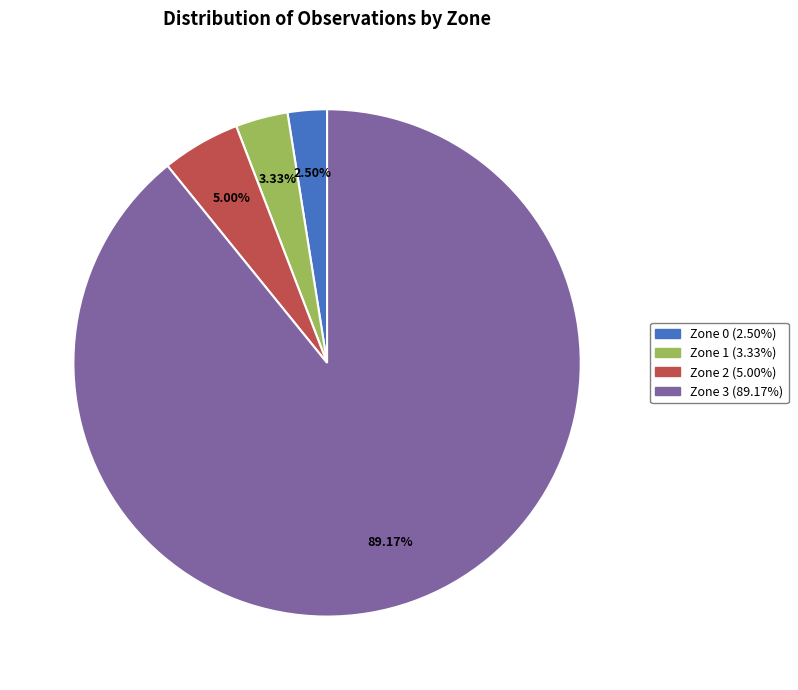

To the nearest percent, what percentage of the pie is Zone 1?

3%